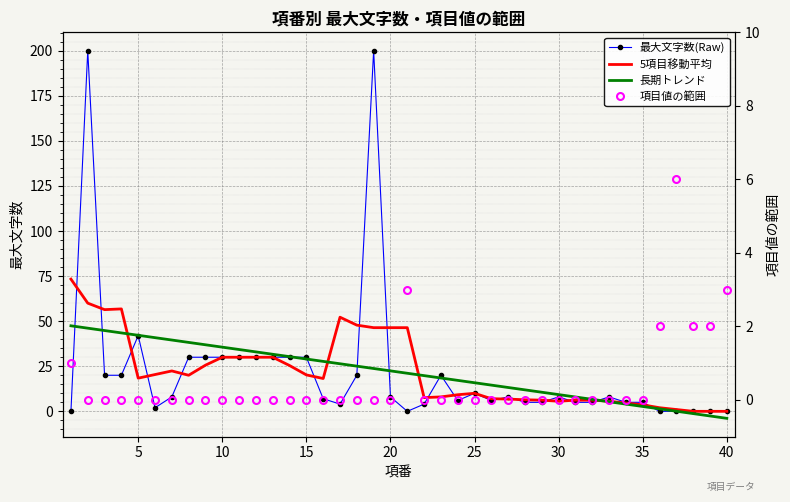

Count the 項目値の範囲 values in the range 0 to 1.

34